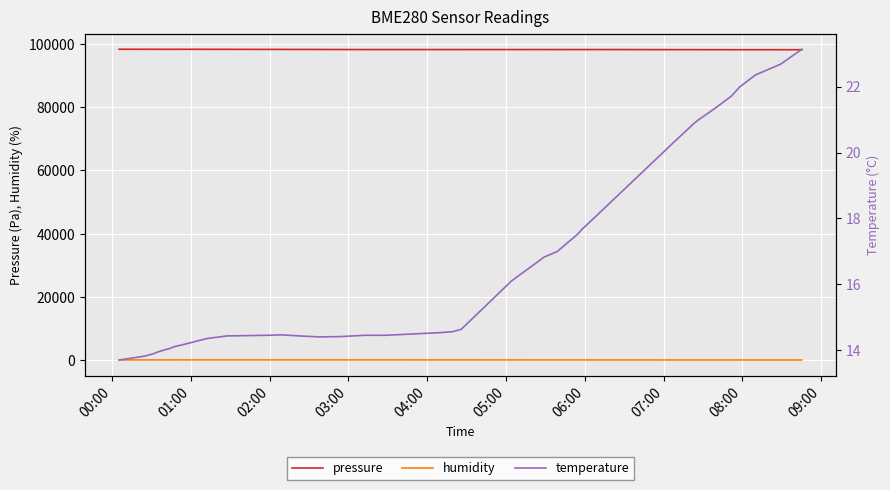

True or false: pressure and humidity intersect in this chart.

False